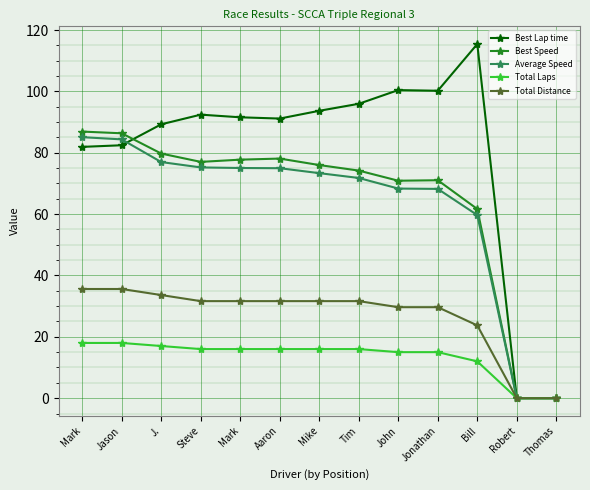

What is the difference between the highest and lowest values at Jason?

68.3